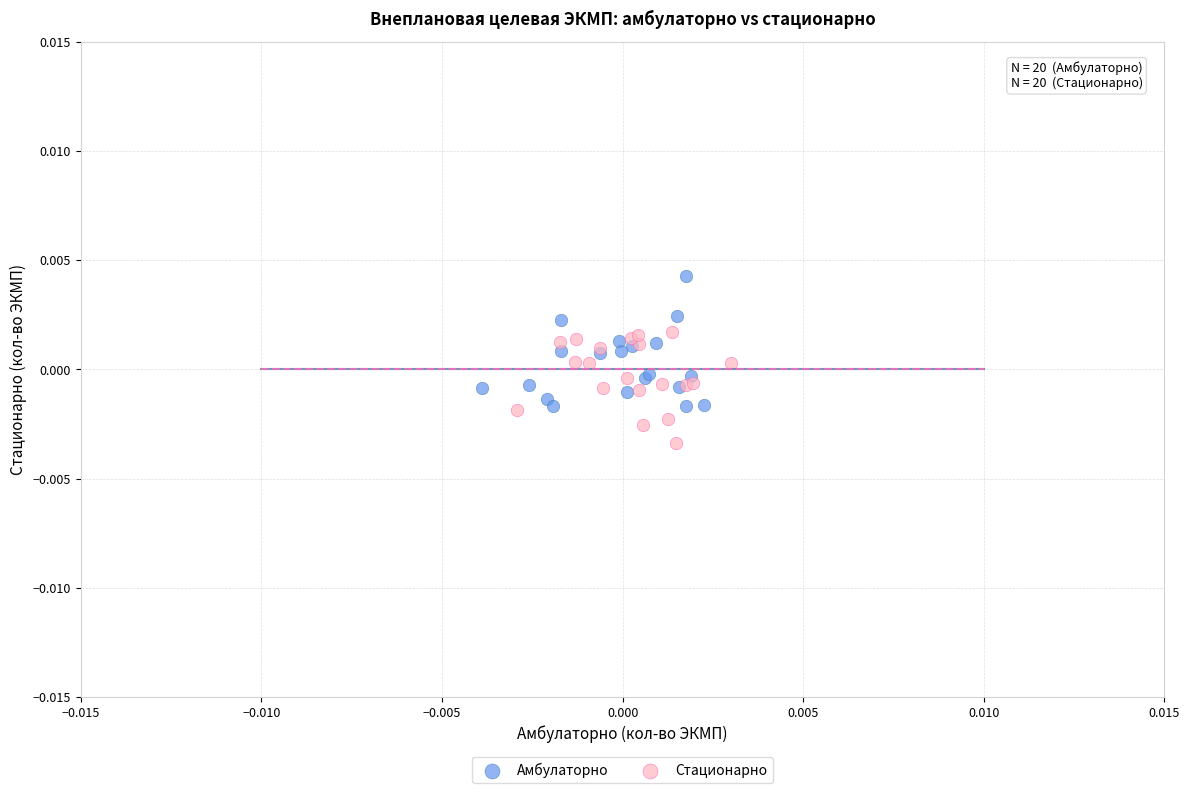

Which series reaches the maximum Y coordinate?

Амбулаторно